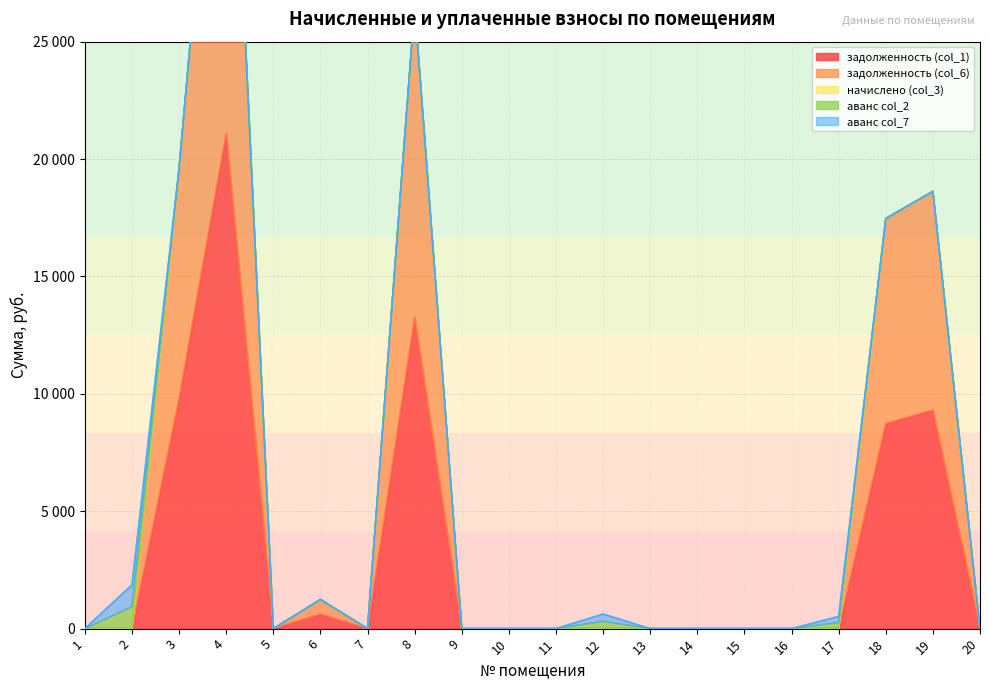

Reading left to right, extract all data points from this chart.

задолженность (col_1): 1=0.0	2=0.0	3=9799.8	4=21109.5	5=0.0	6=620.1	7=0.0	8=13258.5	9=0.0	10=0.0	11=0.0	12=0.0	13=0.0	14=0.0	15=0.0	16=0.0	17=0.0	18=8733.1	19=9310.8	20=0.0
задолженность (col_6): 1=0.0	2=0.0	3=9799.8	4=21109.5	5=0.0	6=620.1	7=0.0	8=13258.5	9=0.0	10=0.0	11=0.0	12=0.0	13=0.0	14=0.0	15=0.0	16=0.0	17=0.0	18=8733.1	19=9310.8	20=0.0
начислено (col_3): 1=0.0	2=0.0	3=0.0	4=0.0	5=0.0	6=0.0	7=0.0	8=0.0	9=0.0	10=0.0	11=0.0	12=0.0	13=0.0	14=0.0	15=0.0	16=0.0	17=0.0	18=0.0	19=0.0	20=0.0
аванс col_2: 1=0.0	2=931.7	3=0.0	4=0.0	5=0.0	6=0.0	7=0.8	8=0.0	9=0.0	10=0.0	11=0.0	12=310.1	13=0.5	14=0.0	15=0.0	16=0.0	17=259.2	18=0.0	19=0.0	20=0.0
аванс col_7: 1=0.0	2=931.7	3=0.0	4=0.0	5=0.0	6=0.0	7=0.8	8=0.0	9=0.0	10=0.0	11=0.0	12=310.1	13=0.5	14=0.0	15=0.0	16=0.0	17=259.2	18=0.0	19=0.0	20=0.0